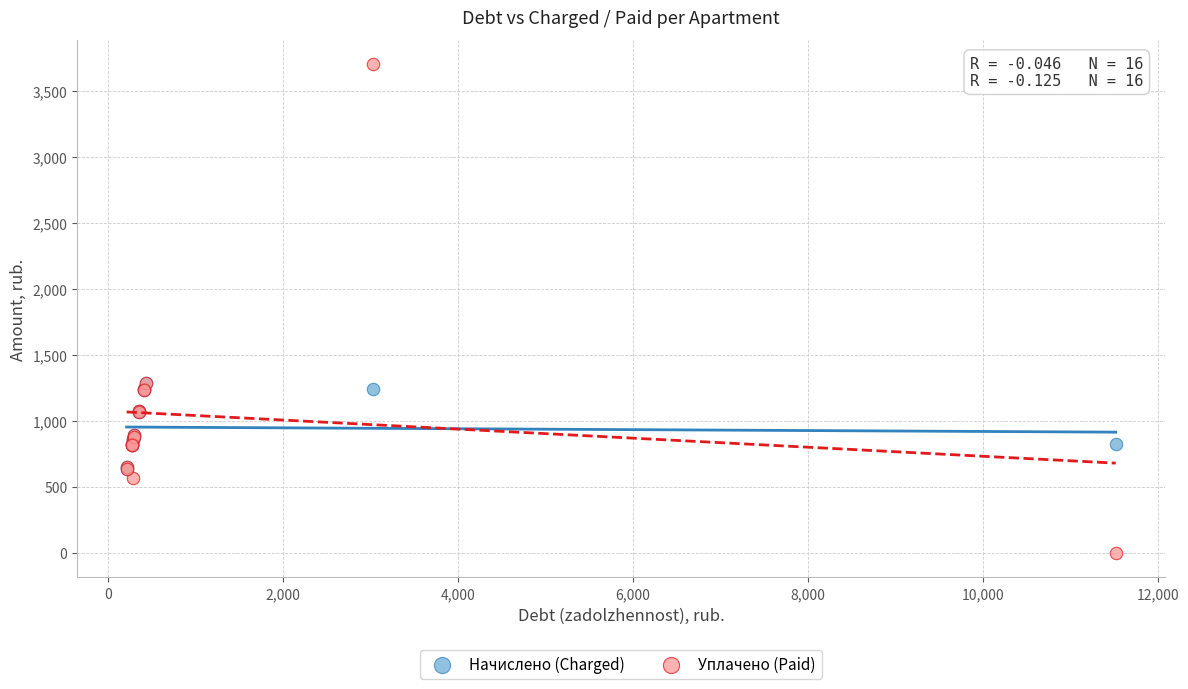

Which series contains the lowest Y value?

Уплачено (Paid)